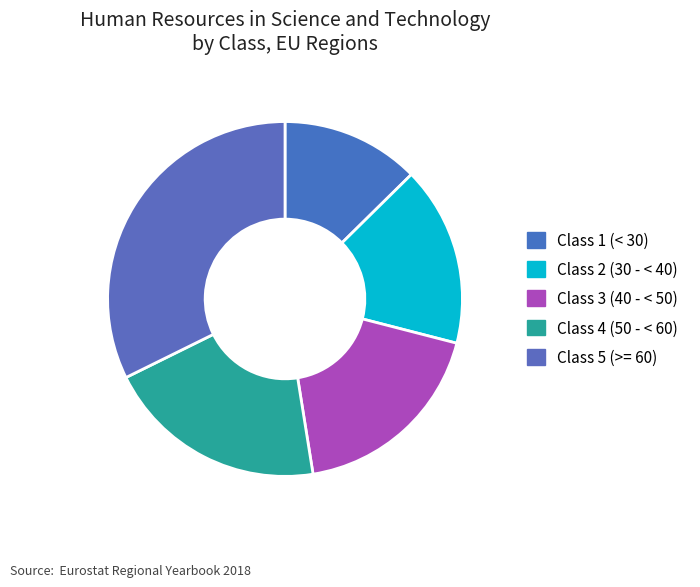

To the nearest percent, what is the difference between the largest and smallest slice percentages?

20%